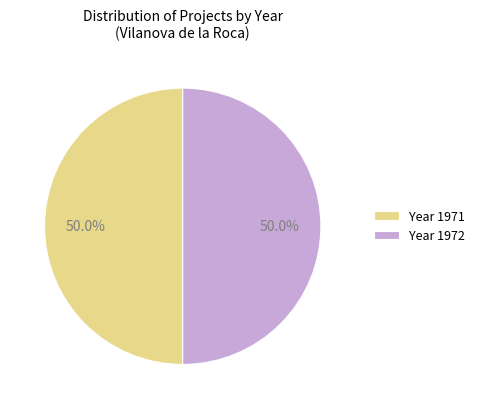

Approximately how many times larger is the value at Year 1972 compared to Year 1971?

1.0